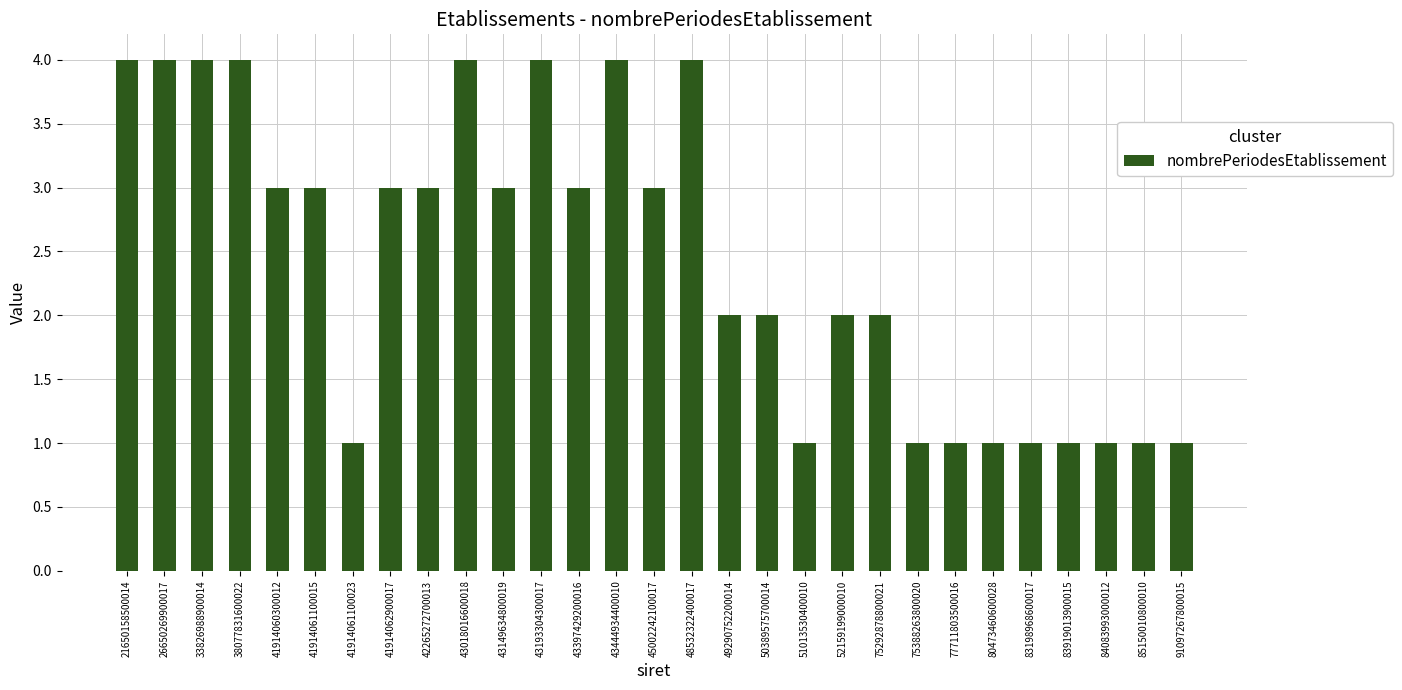

Is it true that the value at 43018016600018 is 4?

True